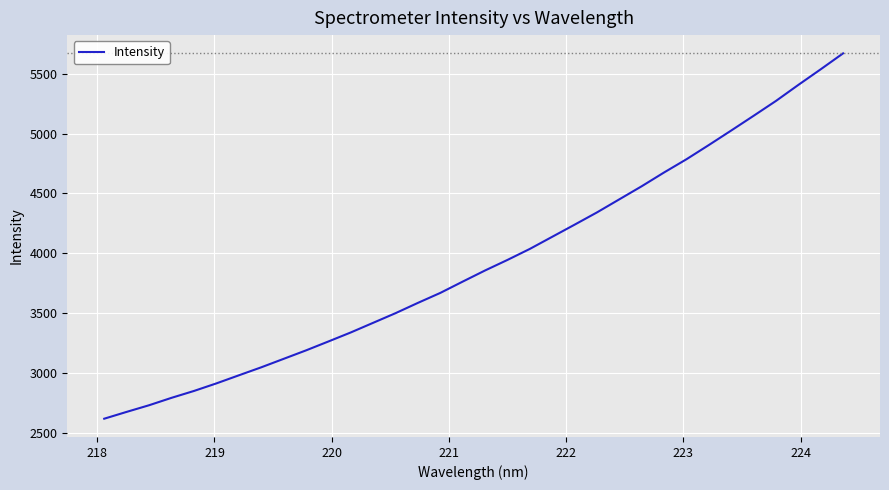

What is the difference between the maximum and minimum values?

3056.7